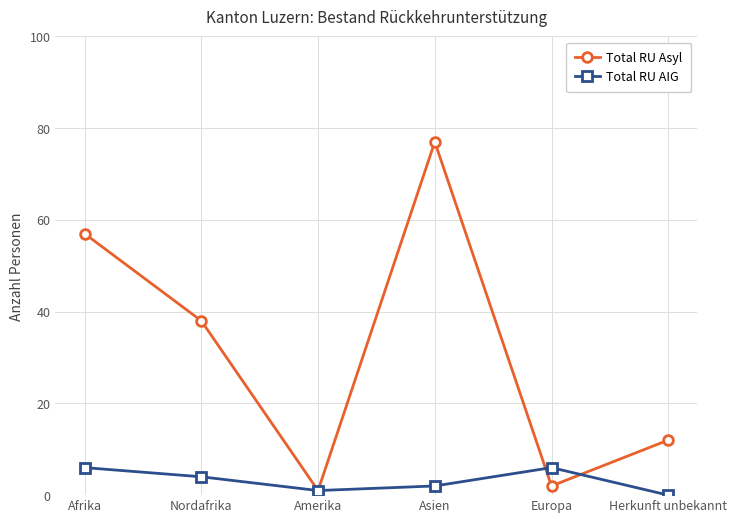

At which label is Total RU Asyl closest to 39?

Nordafrika